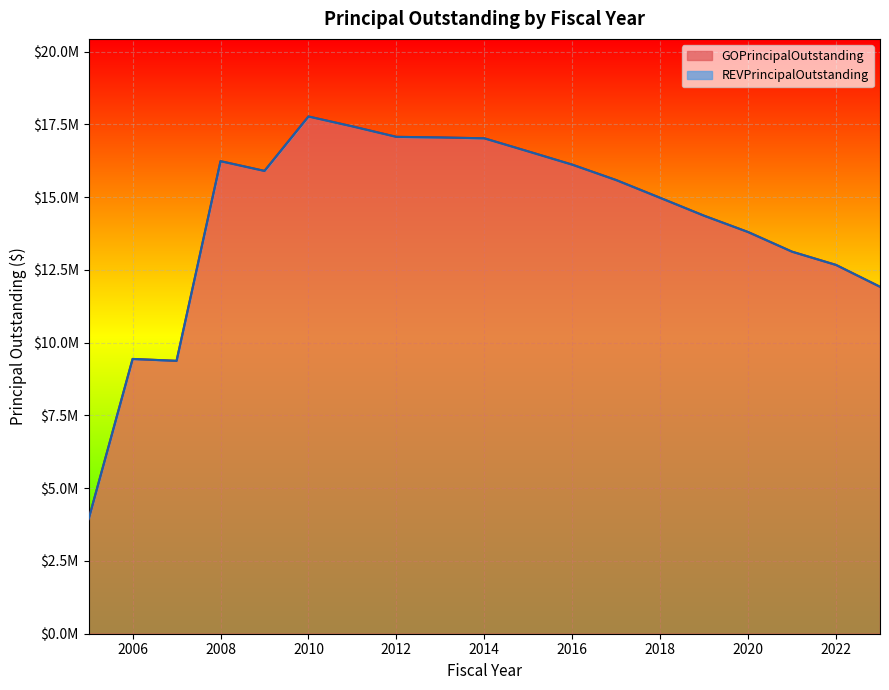

What is the sum of all values?

270350000